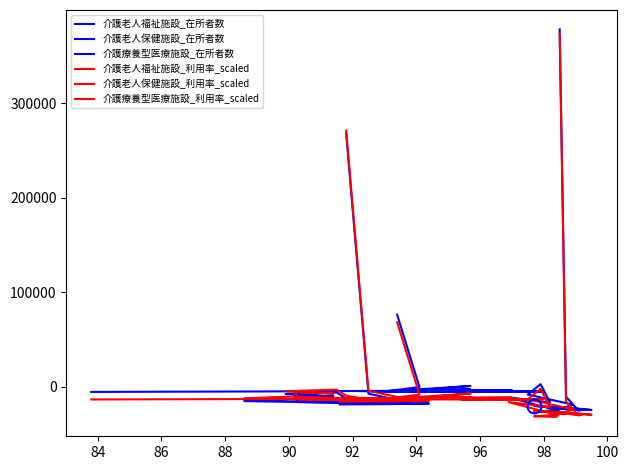

What is the average value of the 介護療養型医療施設_利用率_scaled series?

-8000.0